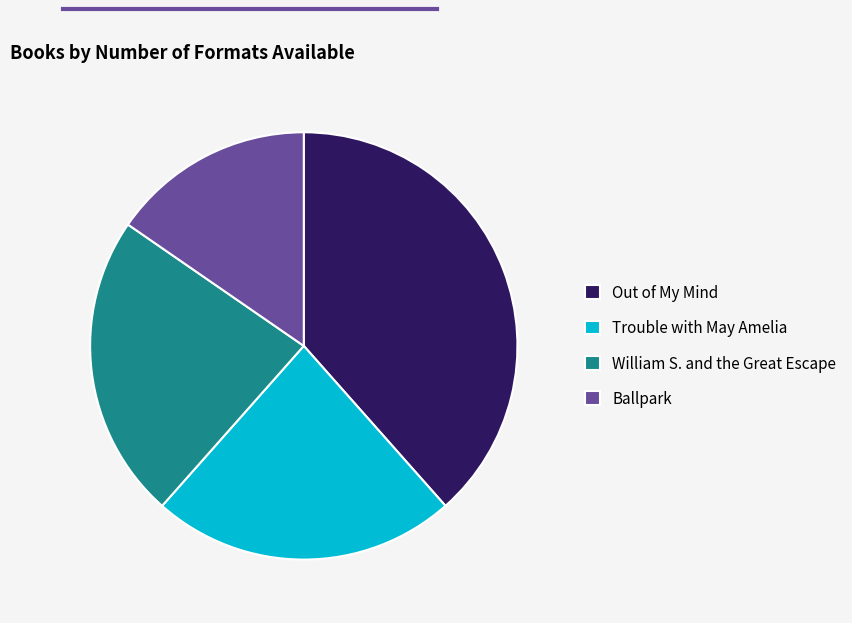

Between Ballpark and Out of My Mind, which is larger?

Out of My Mind